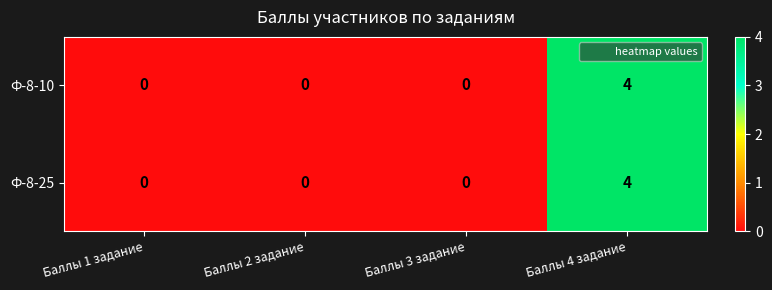

How many categories are shown in the chart?

4